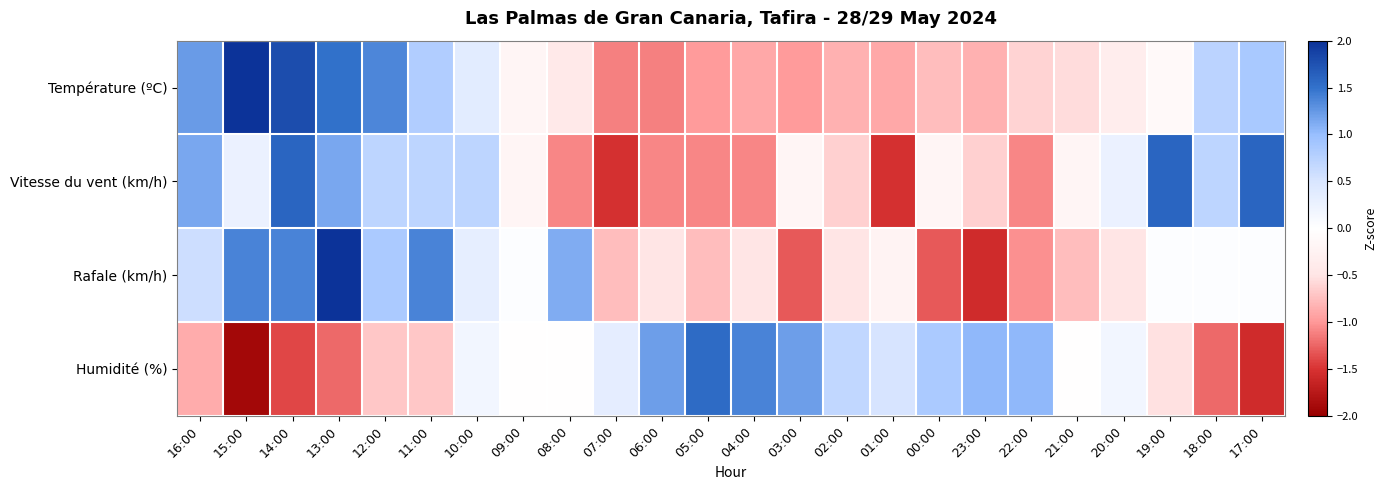

Between 15:00 and 23:00, which series saw the biggest shift?

Rafale (km/h)